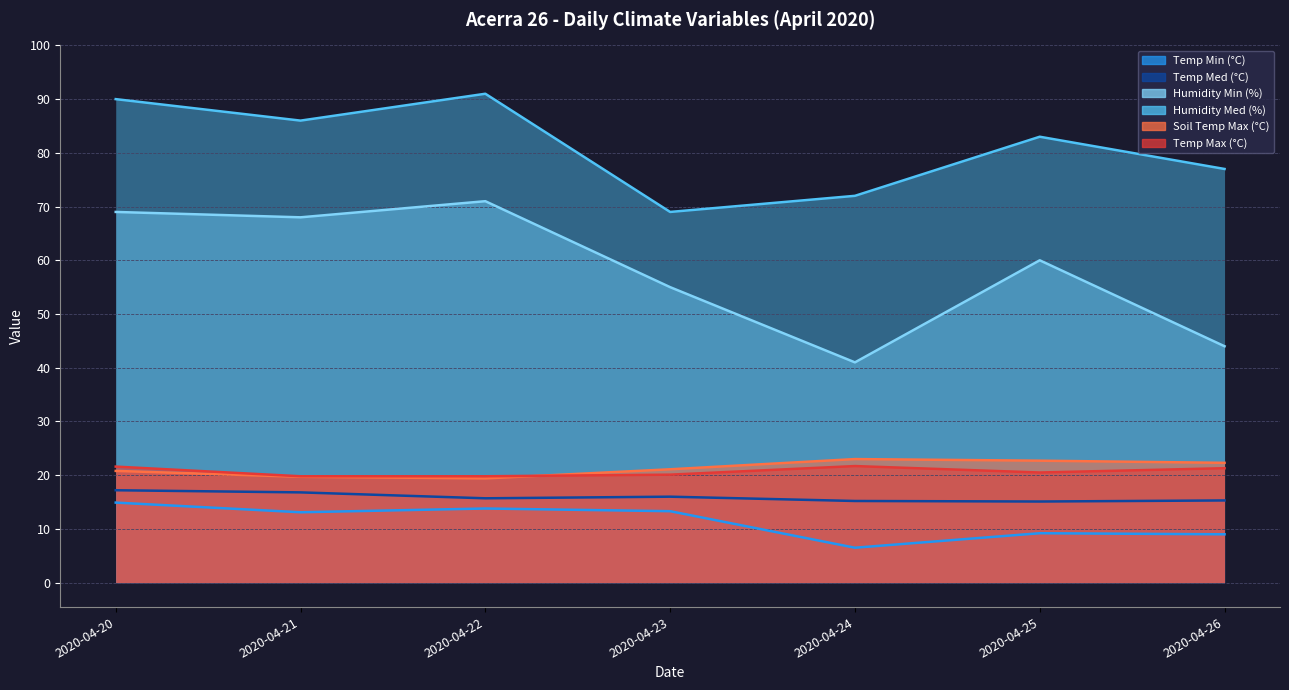

How many interior local peaks does the Soil Temp Max (°C) series have?

1